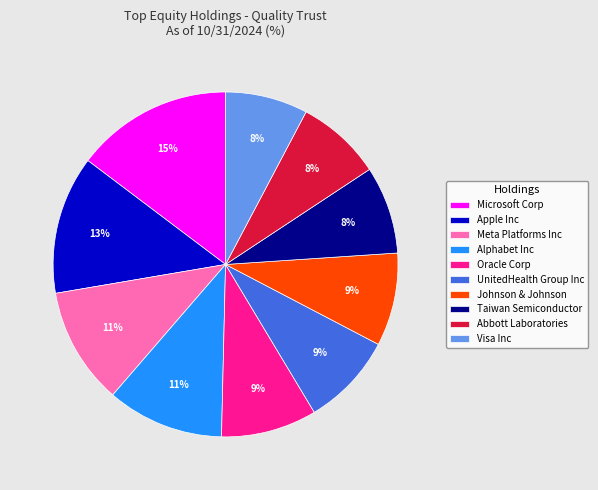

Do Abbott Laboratories and Meta Platforms Inc together represent more than half of the pie?

No